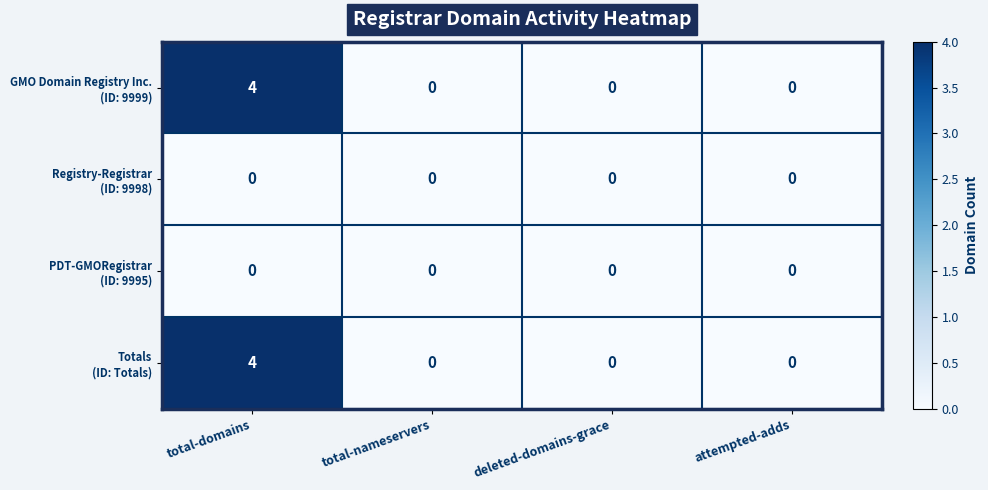

What is the difference between the highest and lowest values at total-domains?

4